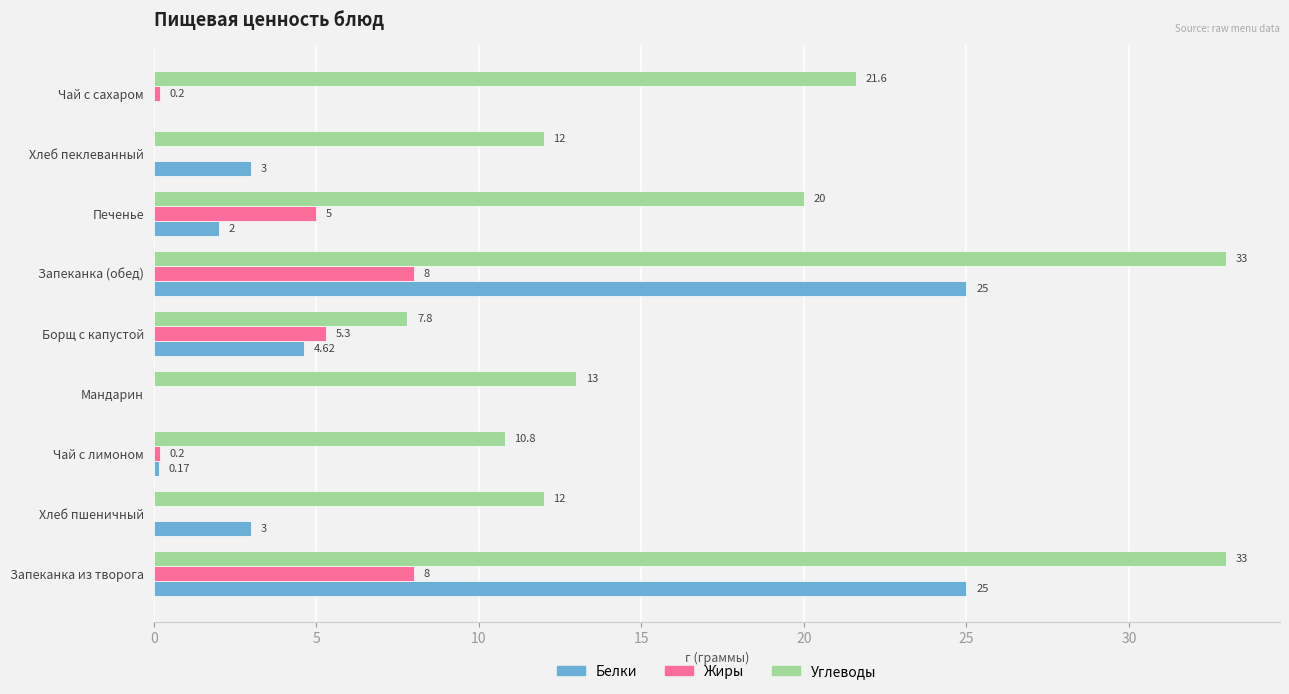

Is the value of Углеводы at Хлеб пшеничный greater than the value of Белки at Чай с сахаром?

Yes